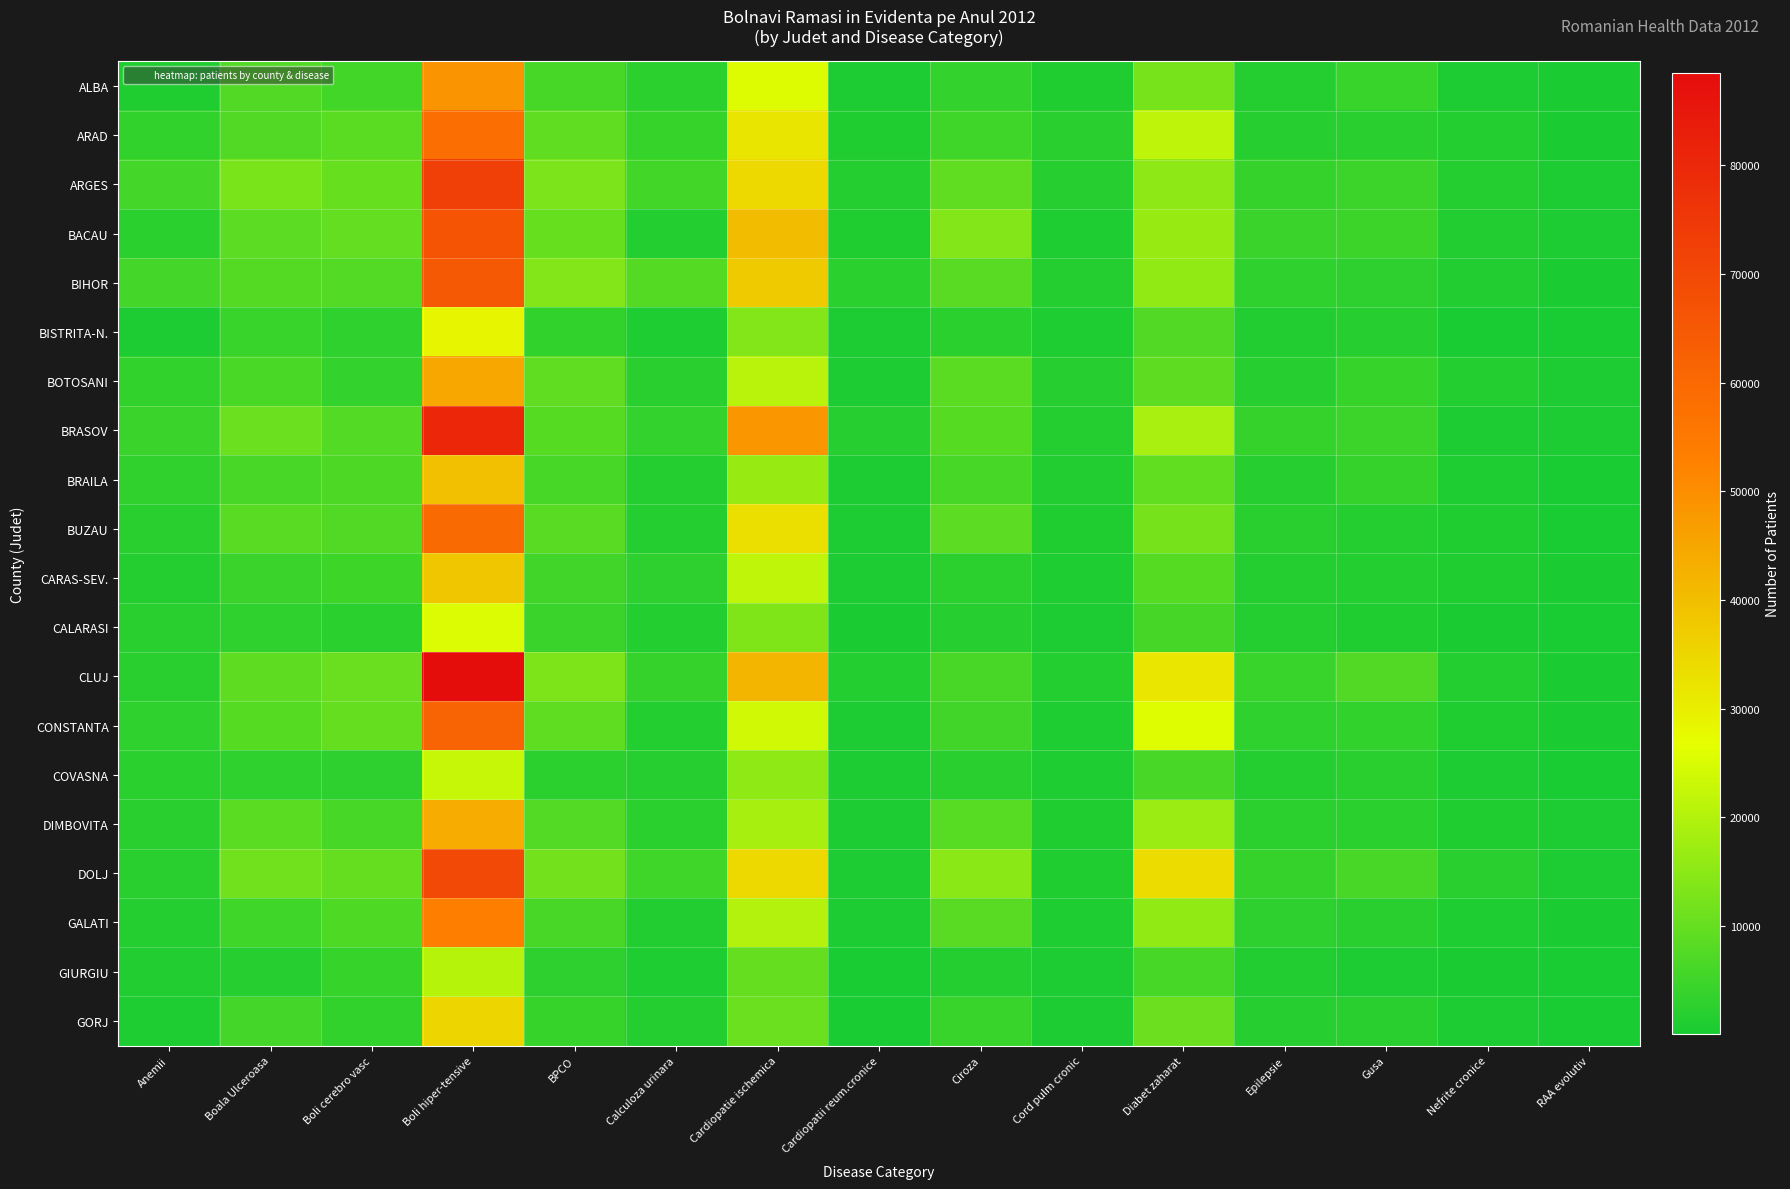

What is the smallest value displayed?

64